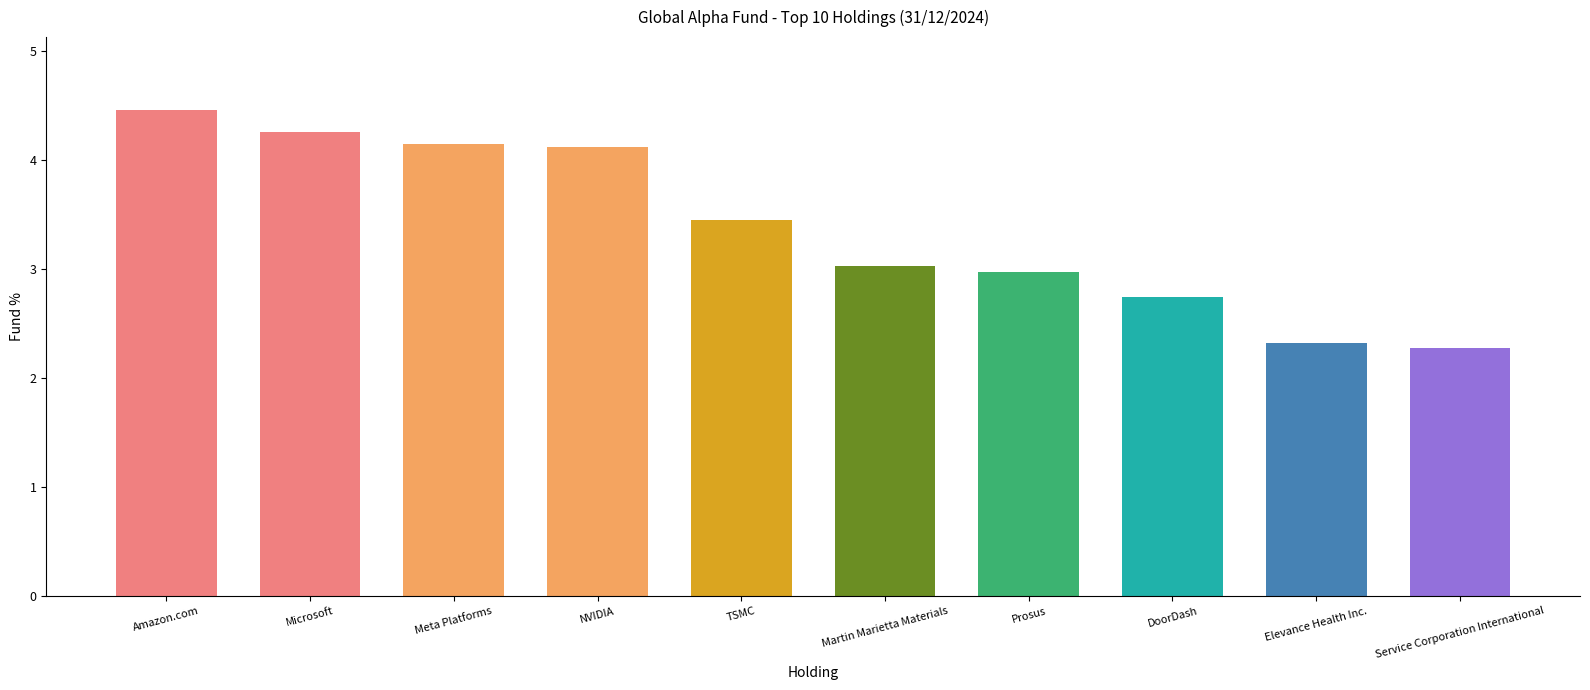

True or false: the data shows 5.5 at TSMC.

False